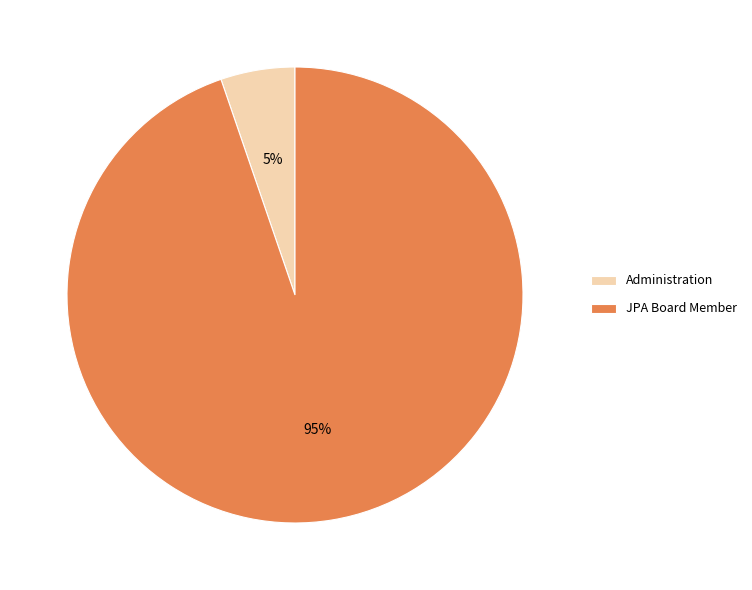

Which slice is the largest?

JPA Board Member